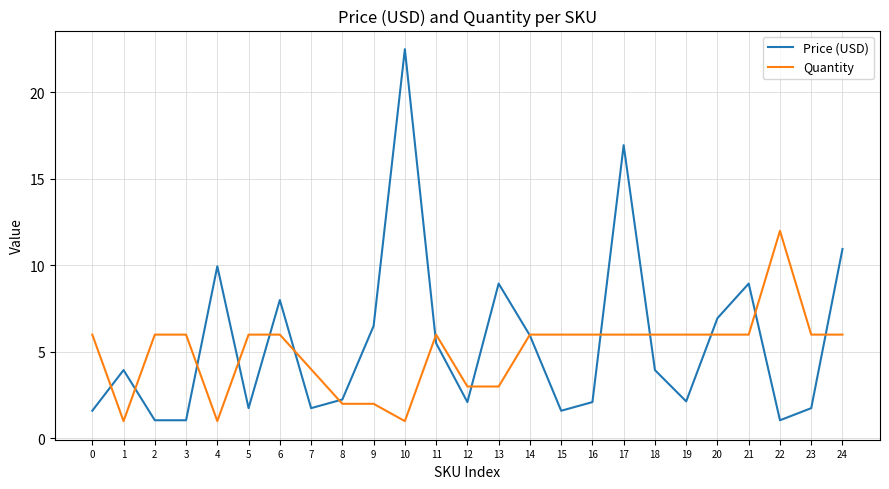

What is the difference between the maximum and minimum values in the Quantity series?

11.0